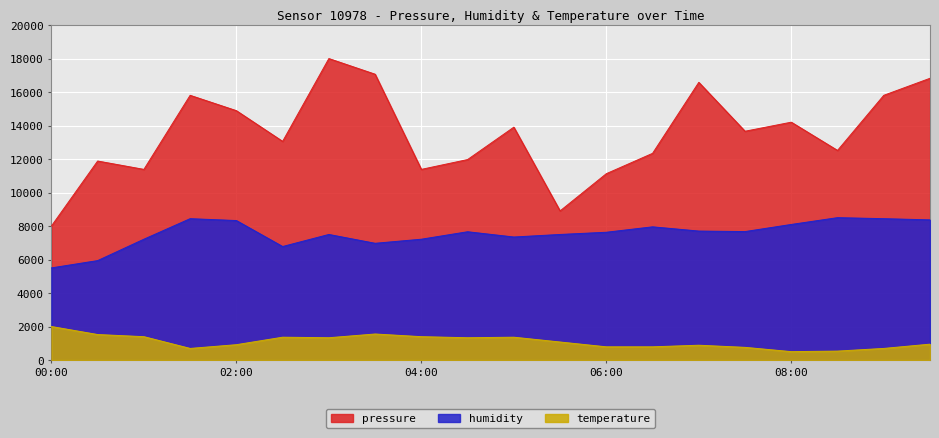

What position from the left is 06:00?

13